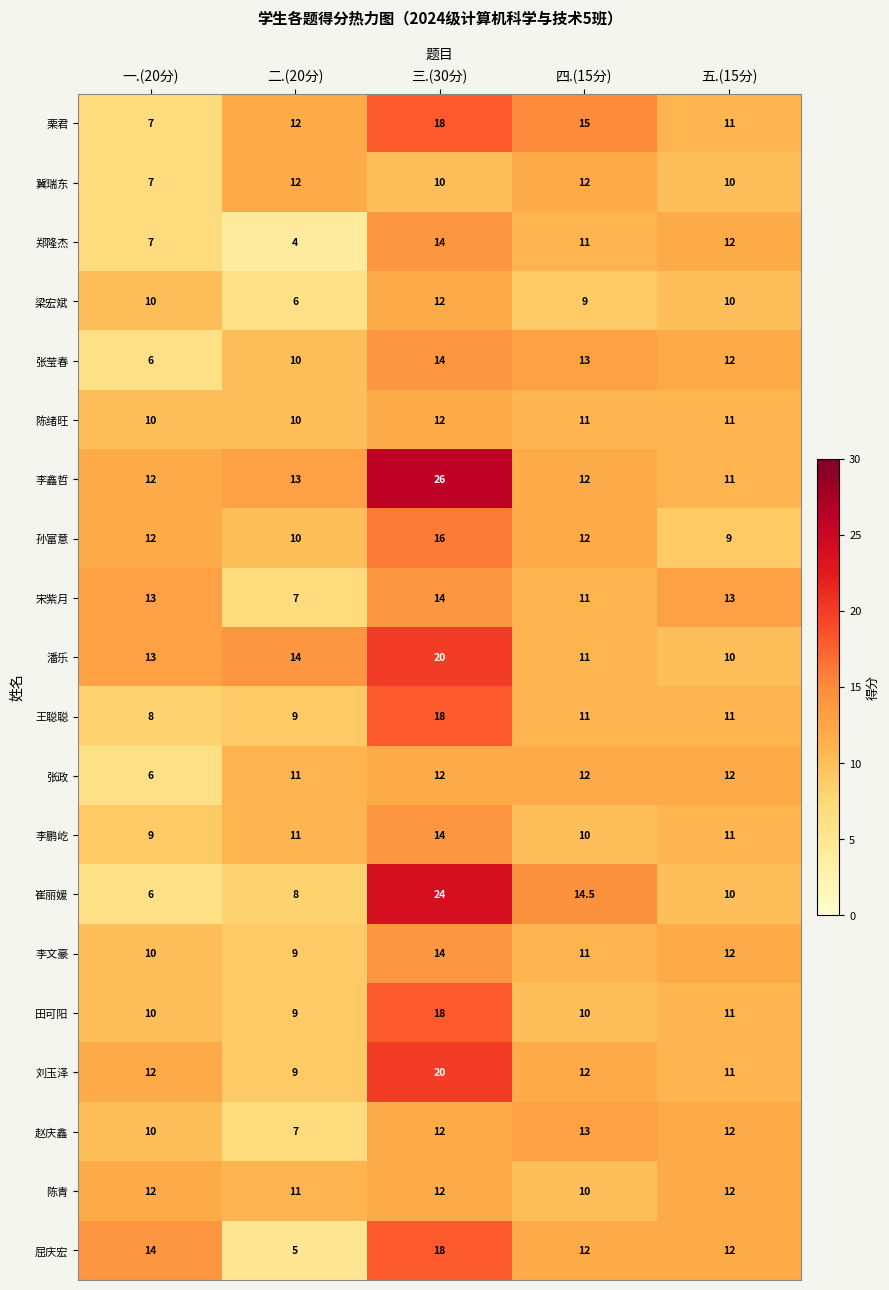

Which series has the widest spread of values?

崔丽媛